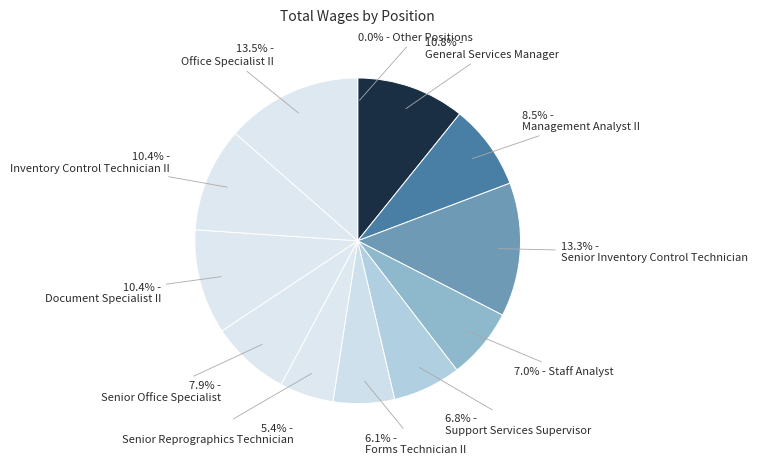

What percentage is NOT represented by Senior Inventory Control Technician?

86.7%